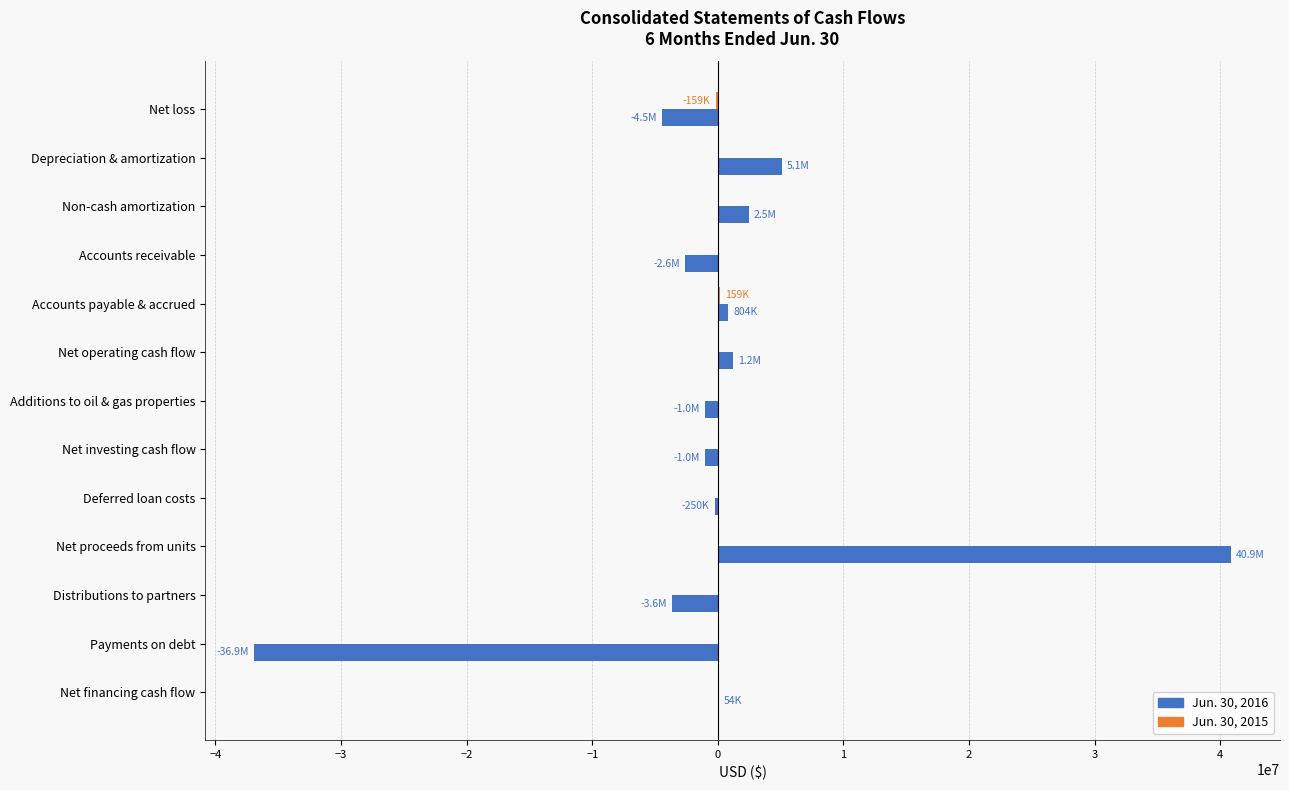

At which category is the sum across all series the highest?

Net proceeds from units